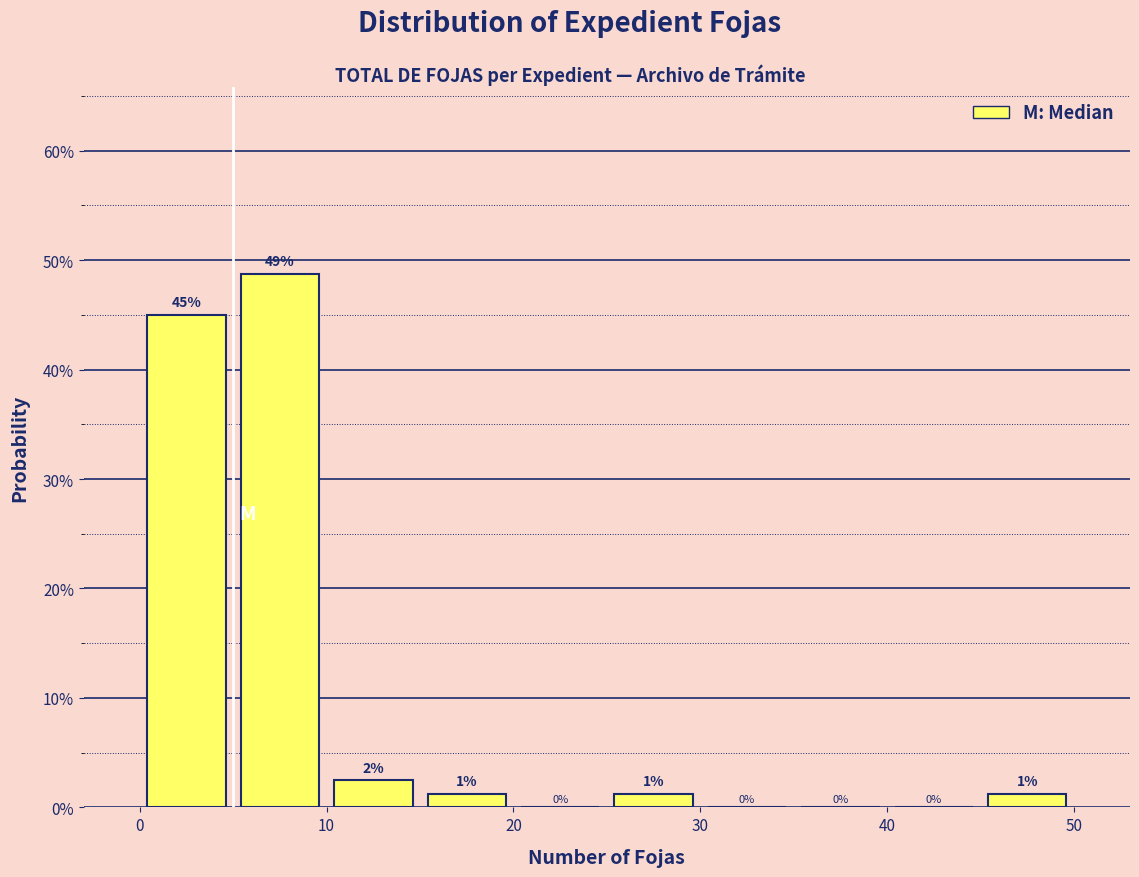

Which range on the x-axis has the tallest bar?

5 to 10